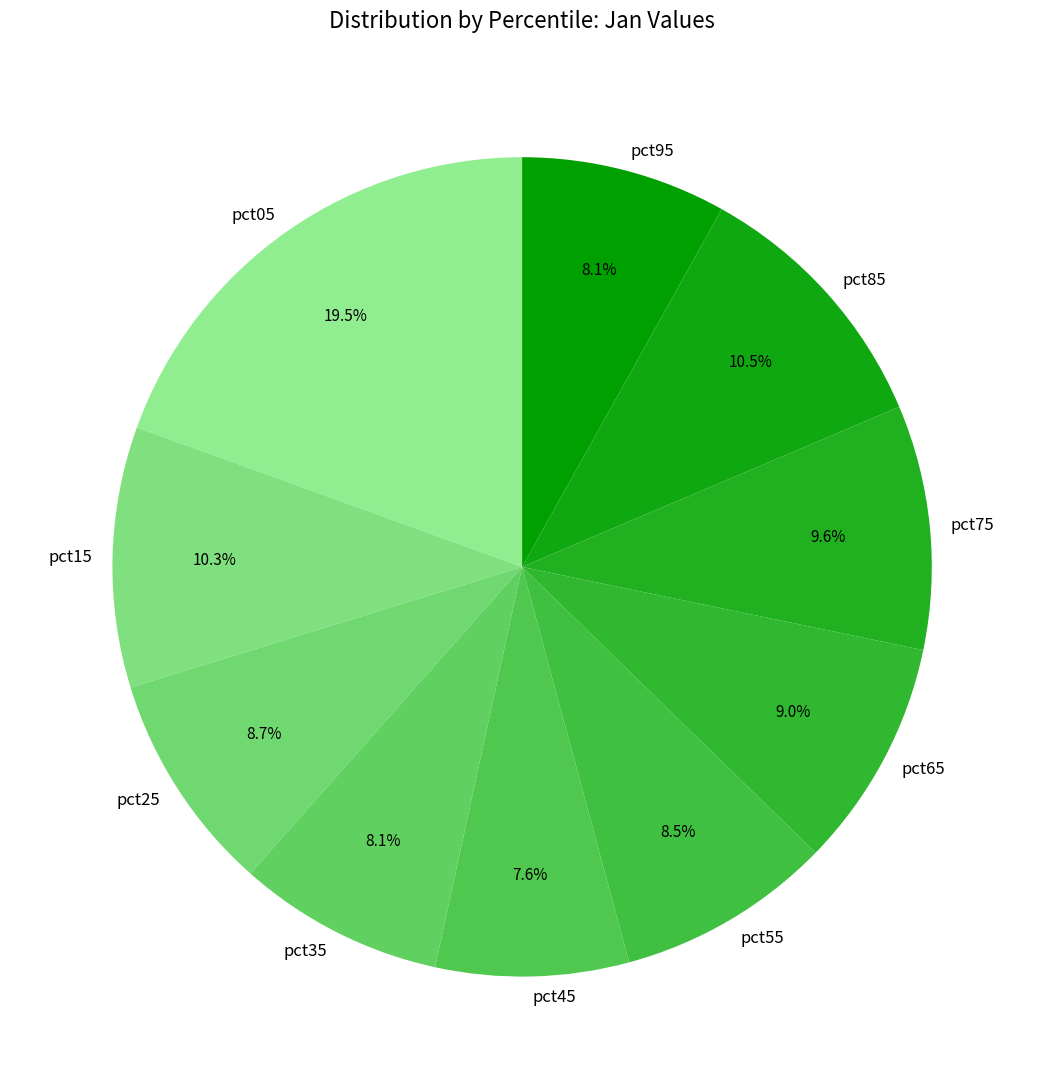

What percentage is NOT represented by pct25?

91.3%